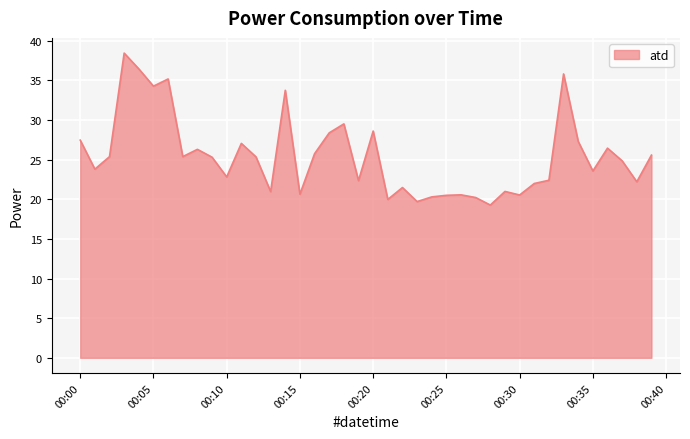

What is the maximum value shown in the chart?

38.4